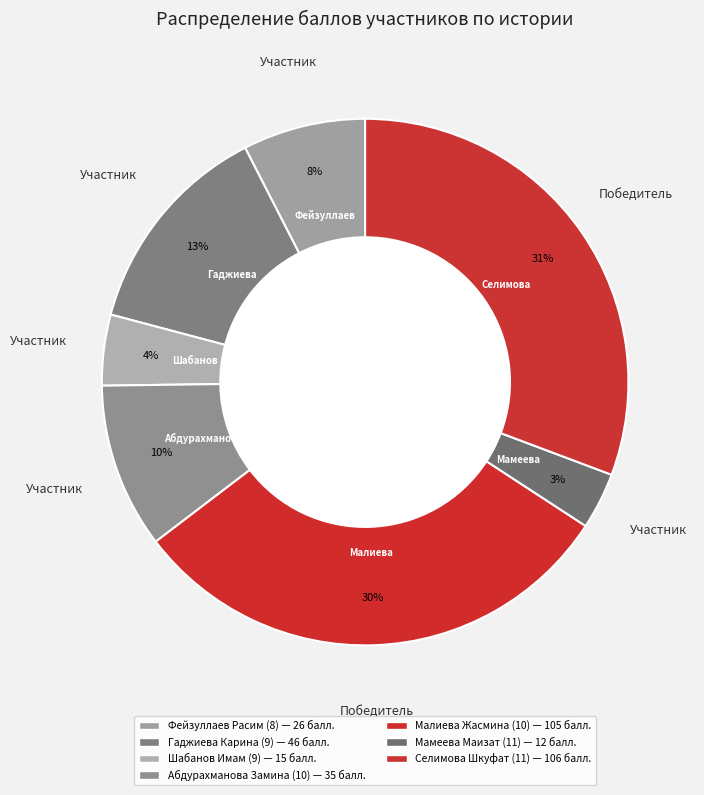

How many segments does this pie chart have?

7